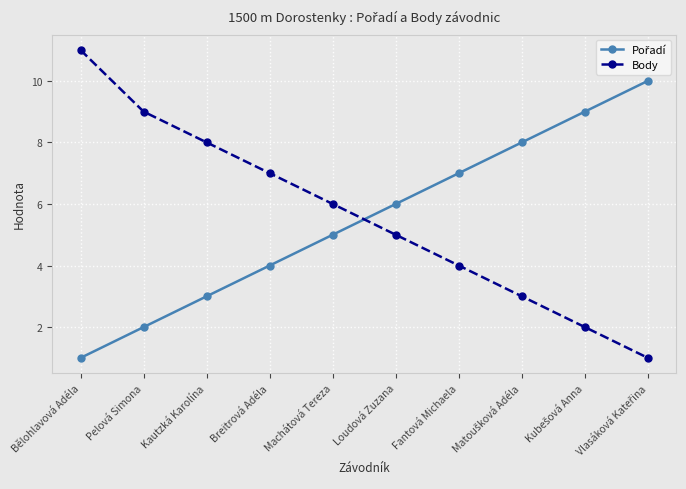

What is the greatest value displayed?

11